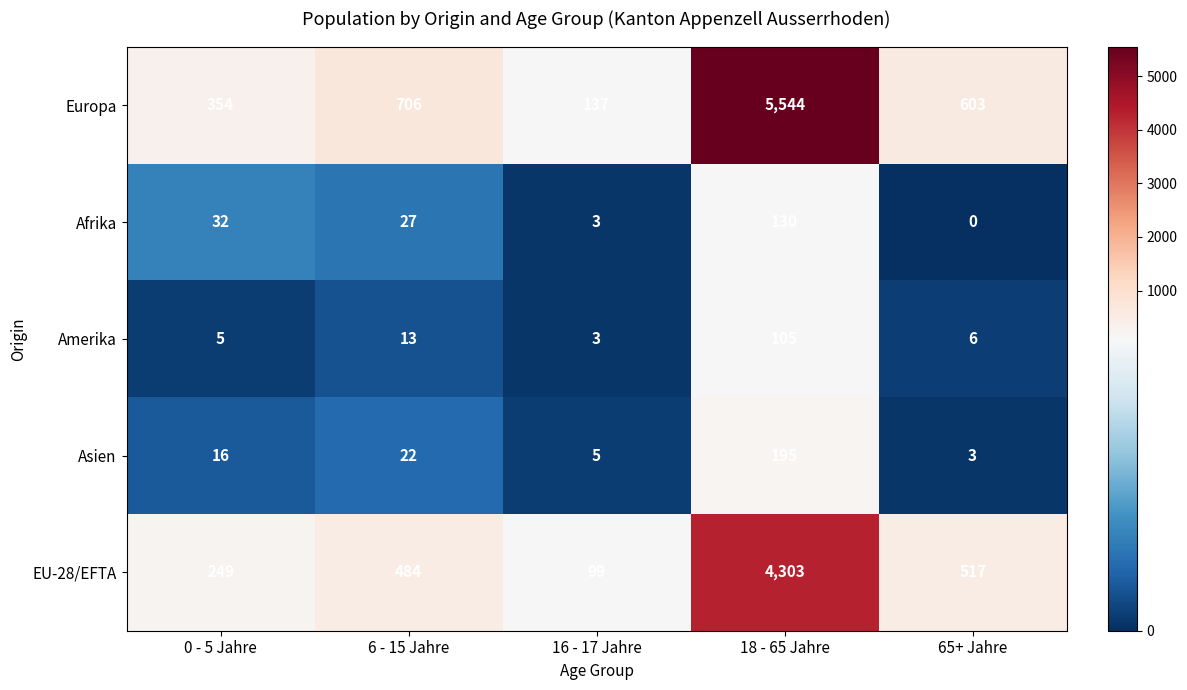

At which label does Afrika reach its peak?

18 - 65 Jahre